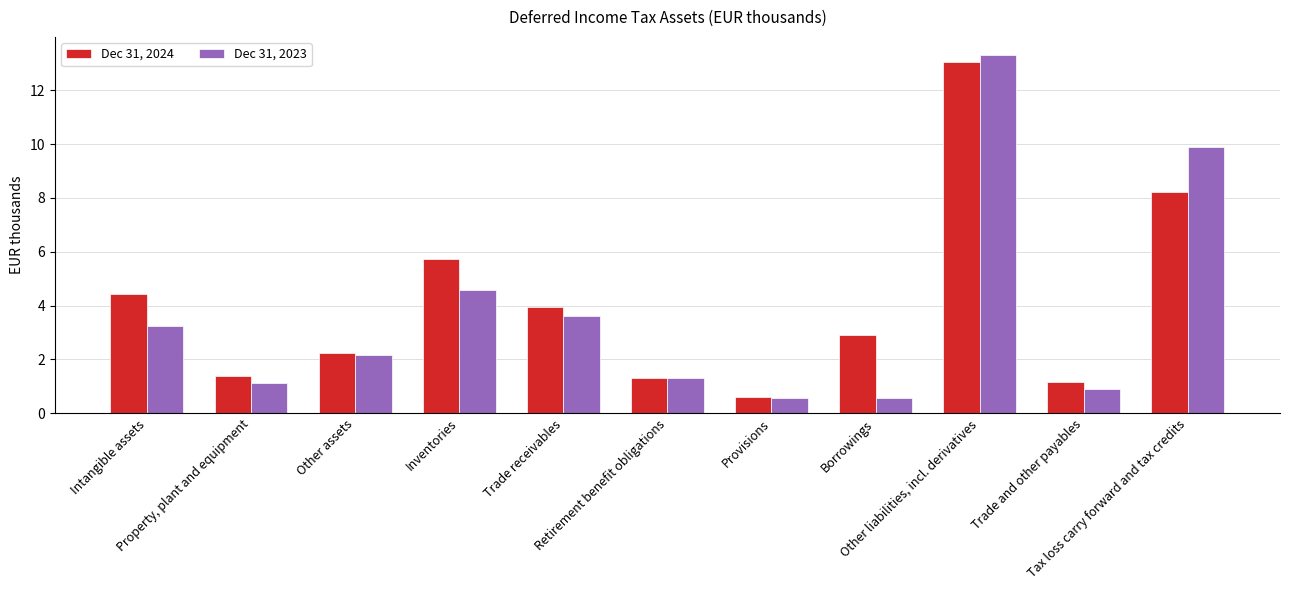

What is the value of the Dec 31, 2023 bar at the 1st from the left?

3.2